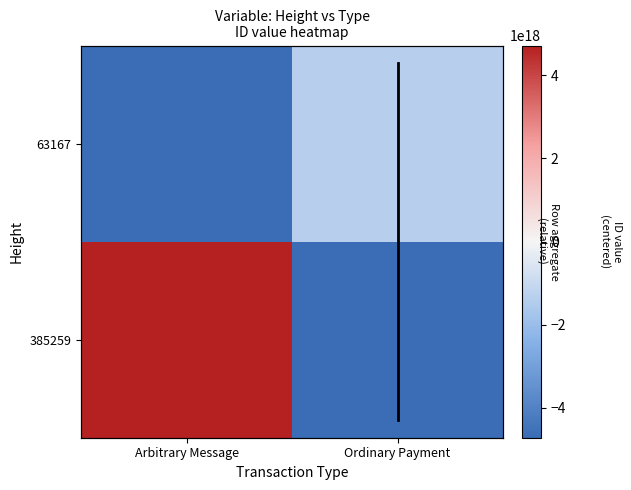

What is the minimum value shown in the chart?

-4715312960581579776